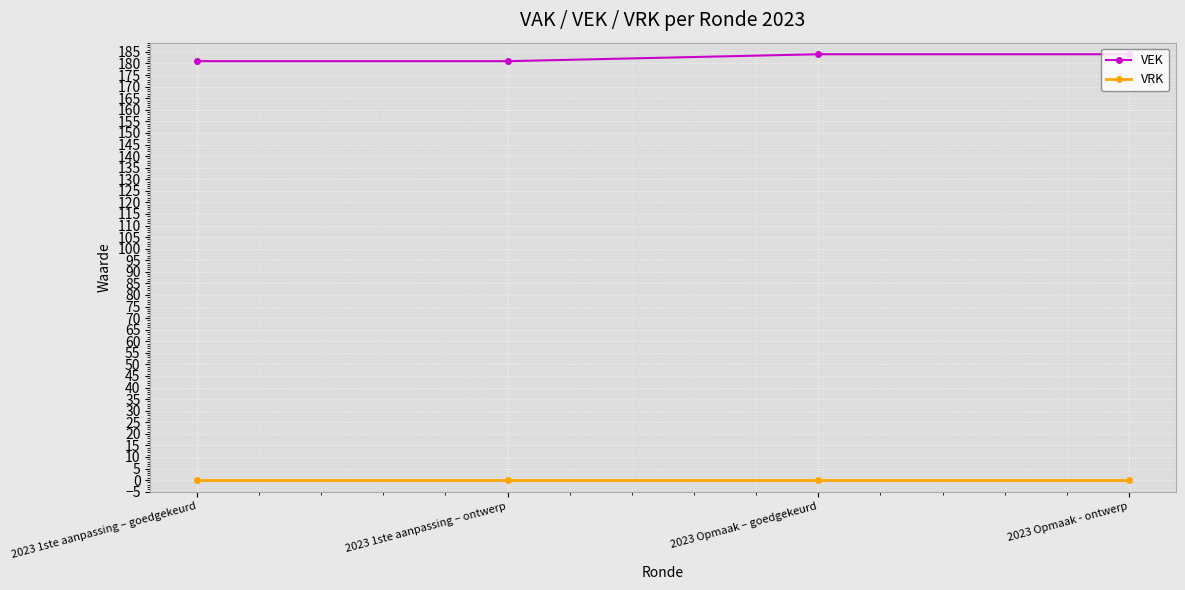

List the series in order of their overall mean, lowest first.

VRK, VEK